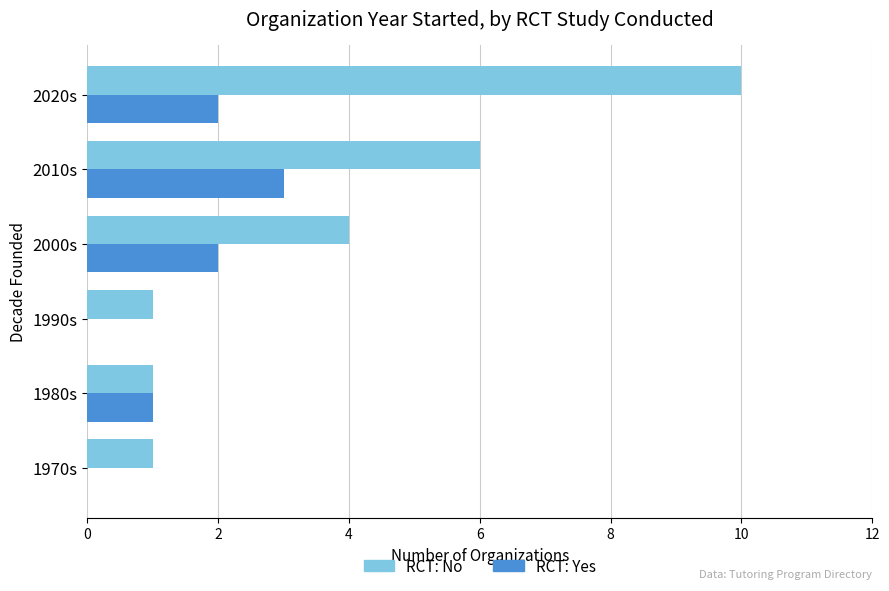

Is it true that RCT: No equals 1 at 1990s?

True